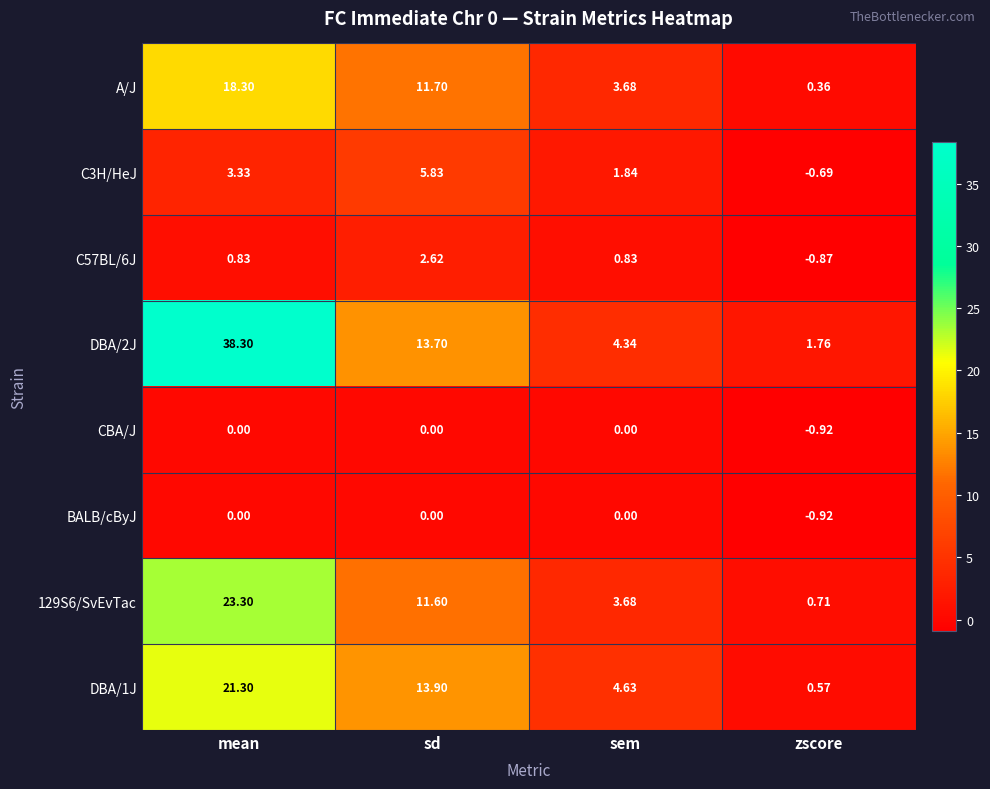

Where does the DBA/1J series first go above 13?

mean